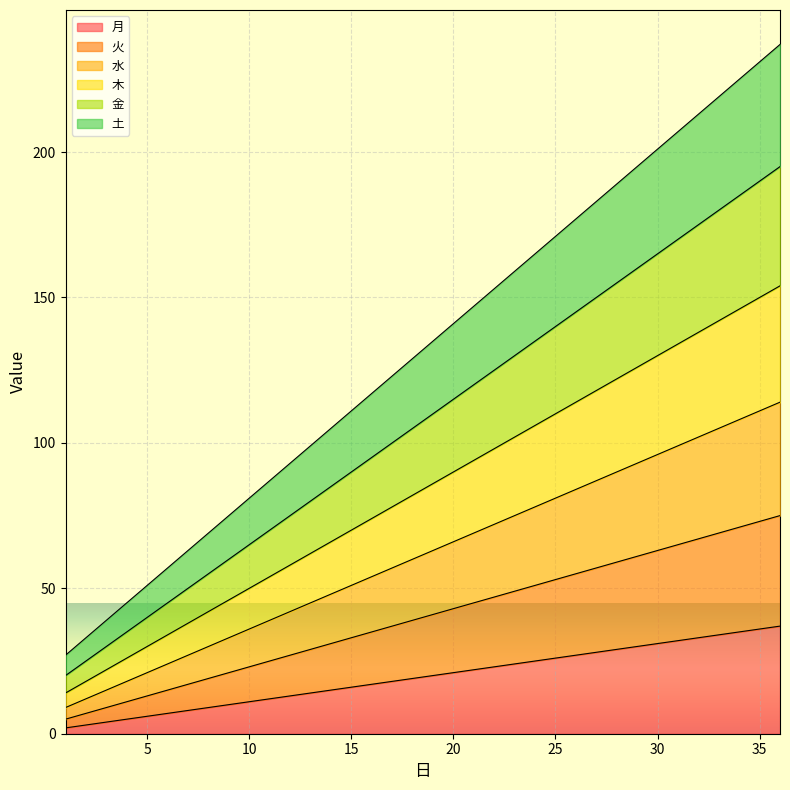

At which category does the chart reach its minimum across all series?

1